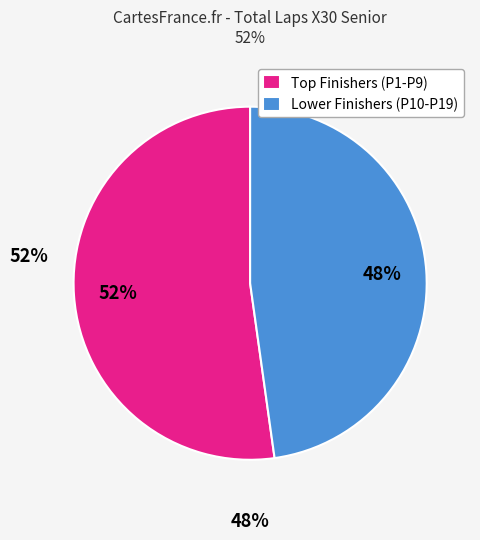

How many slices are in this pie chart?

2